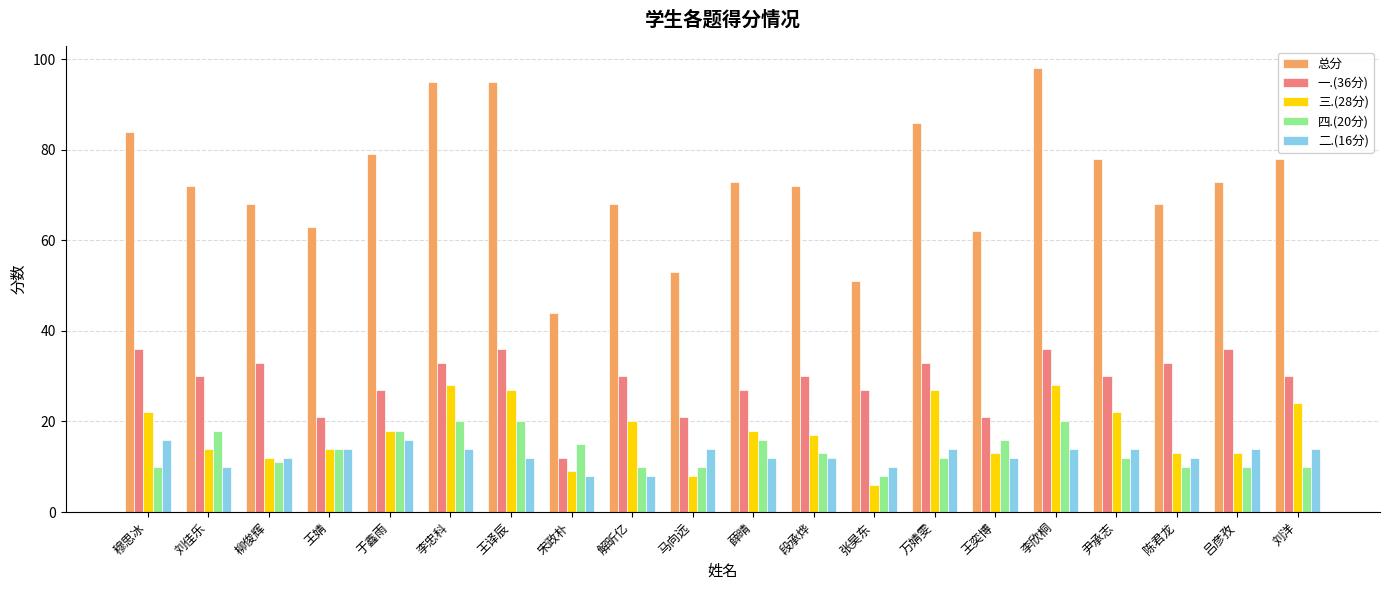

What is the difference between the 四.(20分) values at 刘洋 and 王婧?

4